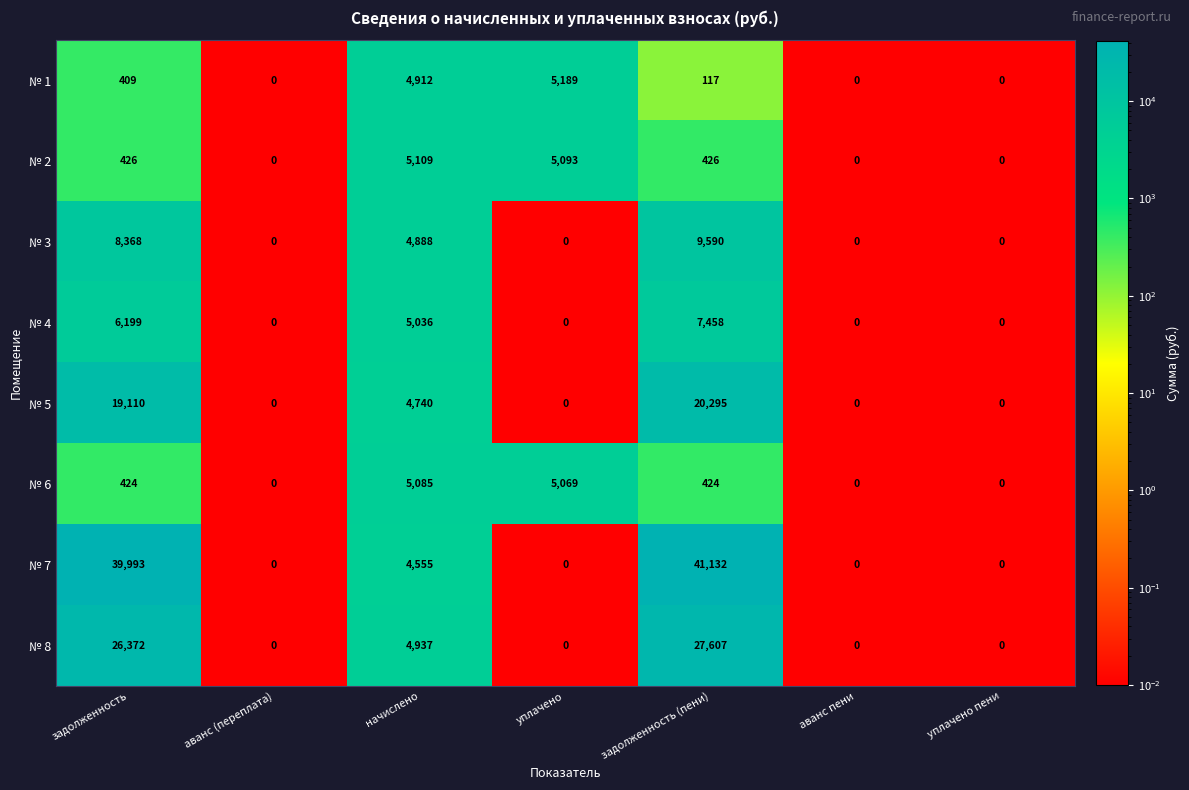

The № 3 series shows 0 at аванс пени. True or false?

True